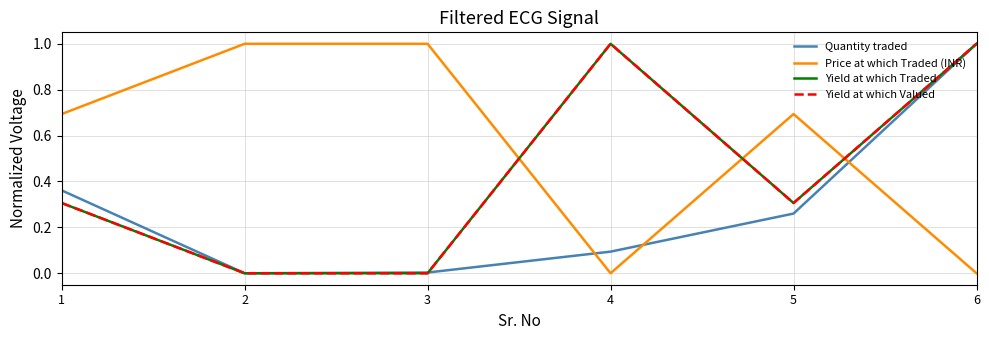

Does the chart have visible grid lines?

Yes